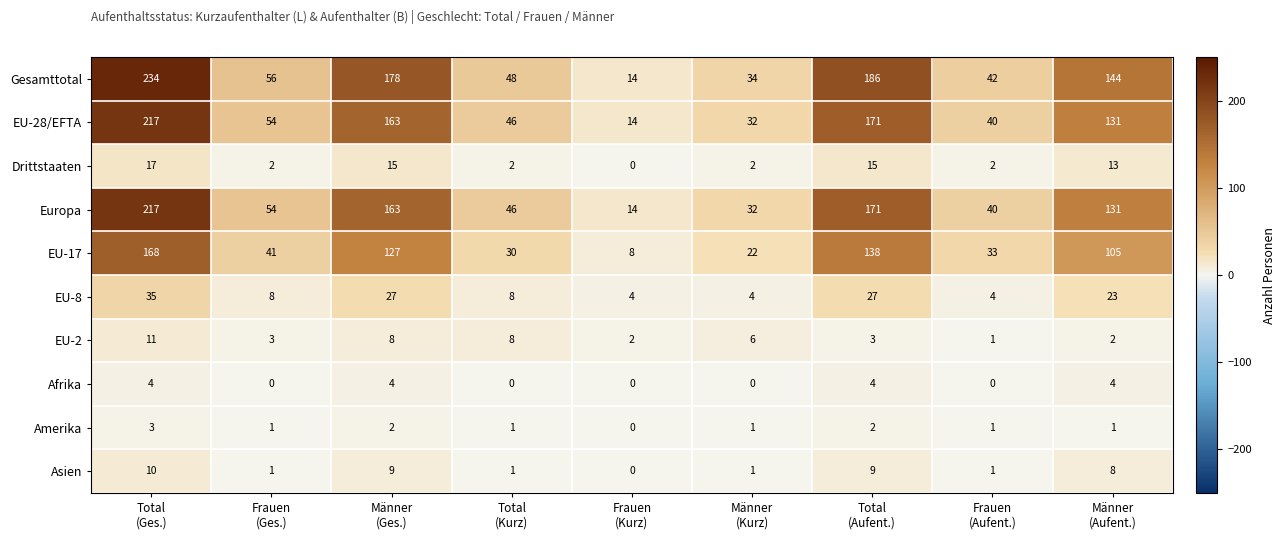

What is the highest value of the EU-28/EFTA series?

217